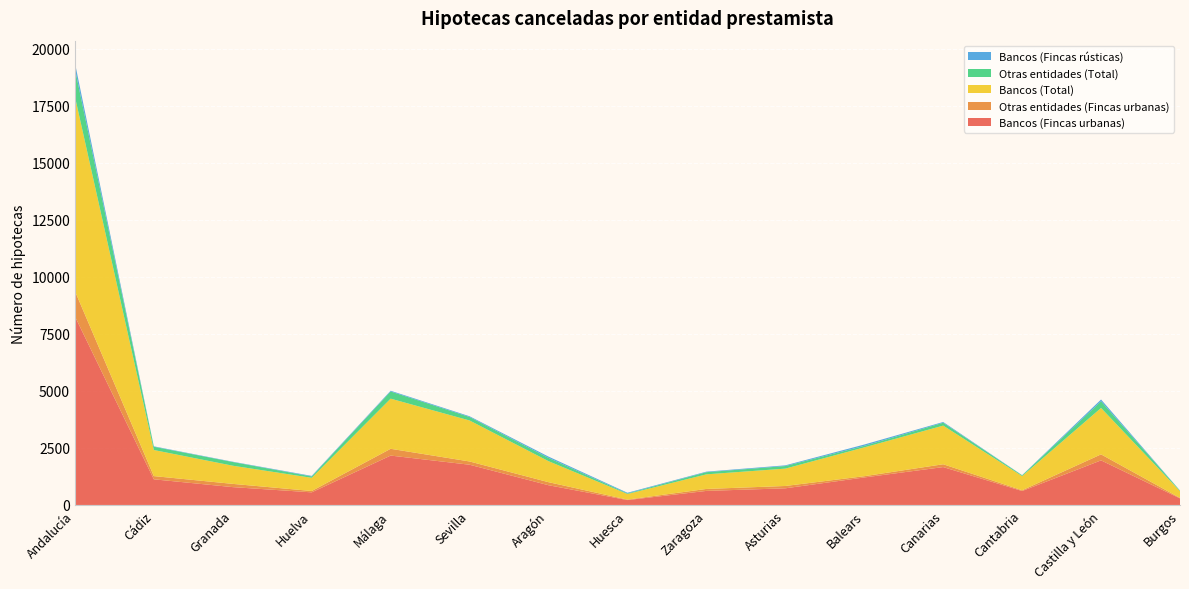

Reading left to right, what are all the values shown in this chart?

Bancos (Fincas urbanas): Andalucía=8265	Cádiz=1124	Granada=782	Huelva=553	Málaga=2164	Sevilla=1763	Aragón=865	Huesca=214	Zaragoza=616	Asturias=730	Balears=1205	Canarias=1660	Cantabria=612	Castilla y León=1954	Burgos=288
Otras entidades (Fincas urbanas): Andalucía=1109	Cádiz=141	Granada=142	Huelva=59	Málaga=297	Sevilla=143	Aragón=133	Huesca=22	Zaragoza=86	Asturias=102	Balears=55	Canarias=124	Cantabria=32	Castilla y León=263	Burgos=21
Bancos (Total): Andalucía=8525	Cádiz=1143	Granada=796	Huelva=578	Málaga=2197	Sevilla=1796	Aragón=921	Huesca=244	Zaragoza=640	Asturias=761	Balears=1263	Canarias=1693	Cantabria=621	Castilla y León=2033	Burgos=295
Otras entidades (Total): Andalucía=1216	Cádiz=143	Granada=161	Huelva=59	Málaga=314	Sevilla=152	Aragón=144	Huesca=25	Zaragoza=94	Asturias=112	Balears=67	Canarias=126	Cantabria=33	Castilla y León=292	Burgos=23
Bancos (Fincas rústicas): Andalucía=260	Cádiz=19	Granada=14	Huelva=25	Málaga=33	Sevilla=33	Aragón=56	Huesca=30	Zaragoza=24	Asturias=31	Balears=58	Canarias=33	Cantabria=9	Castilla y León=79	Burgos=7